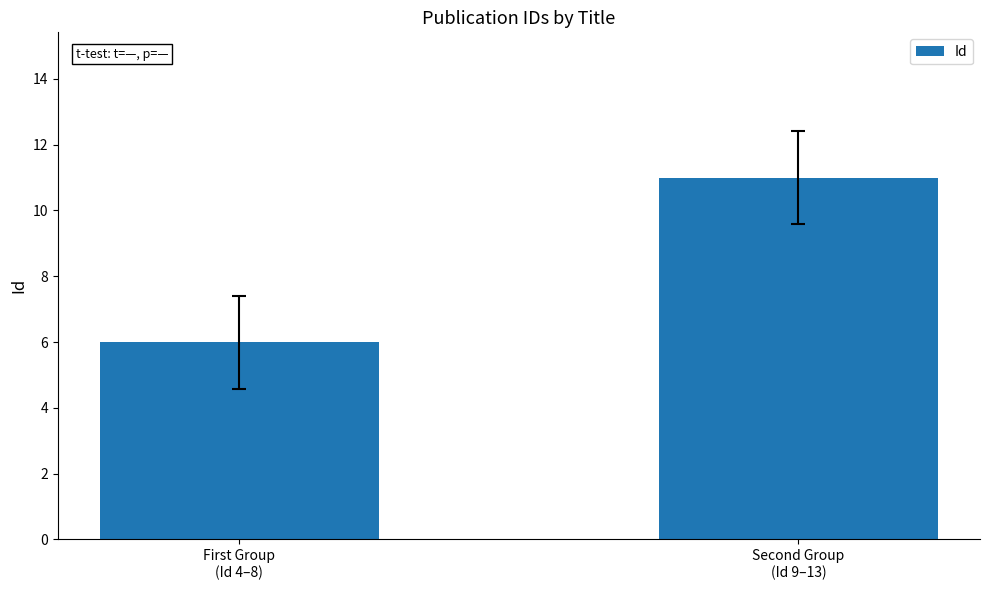

Is it true that the value at First Group
(Id 4–8) is 2?

False